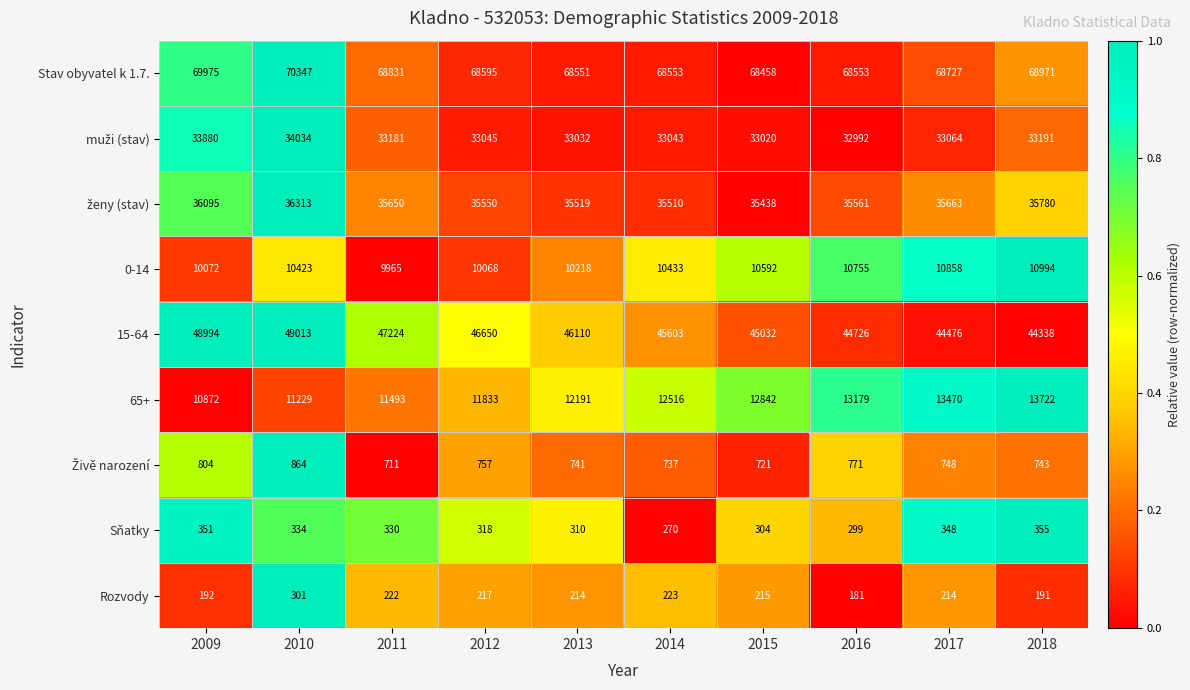

What is the difference between the highest and lowest values at 2017?

68513